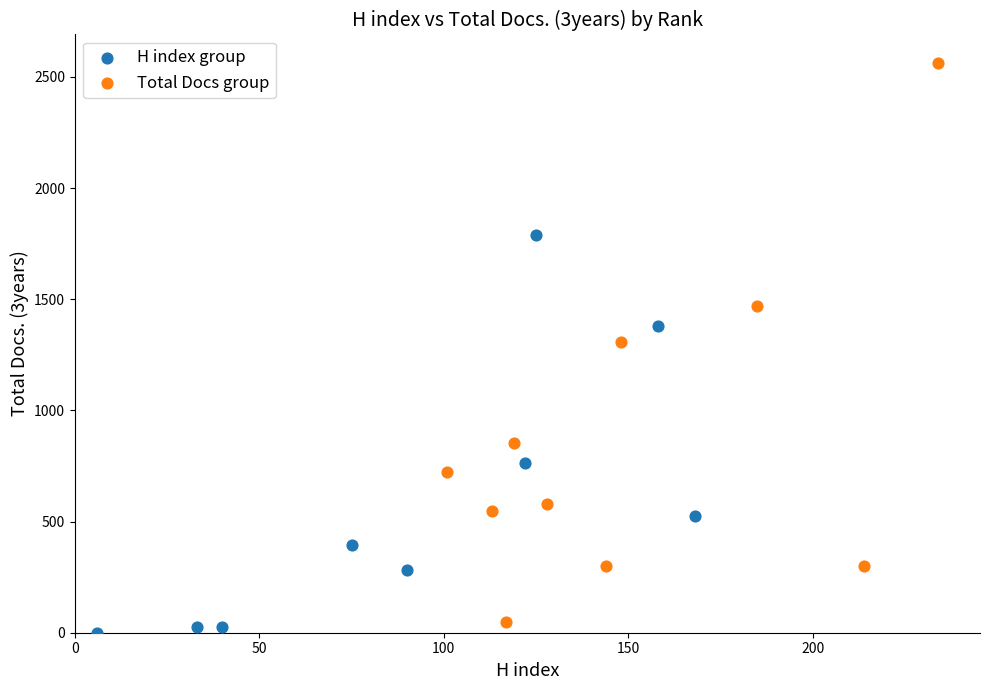

Which series has the largest Y range (max minus min)?

Total Docs group